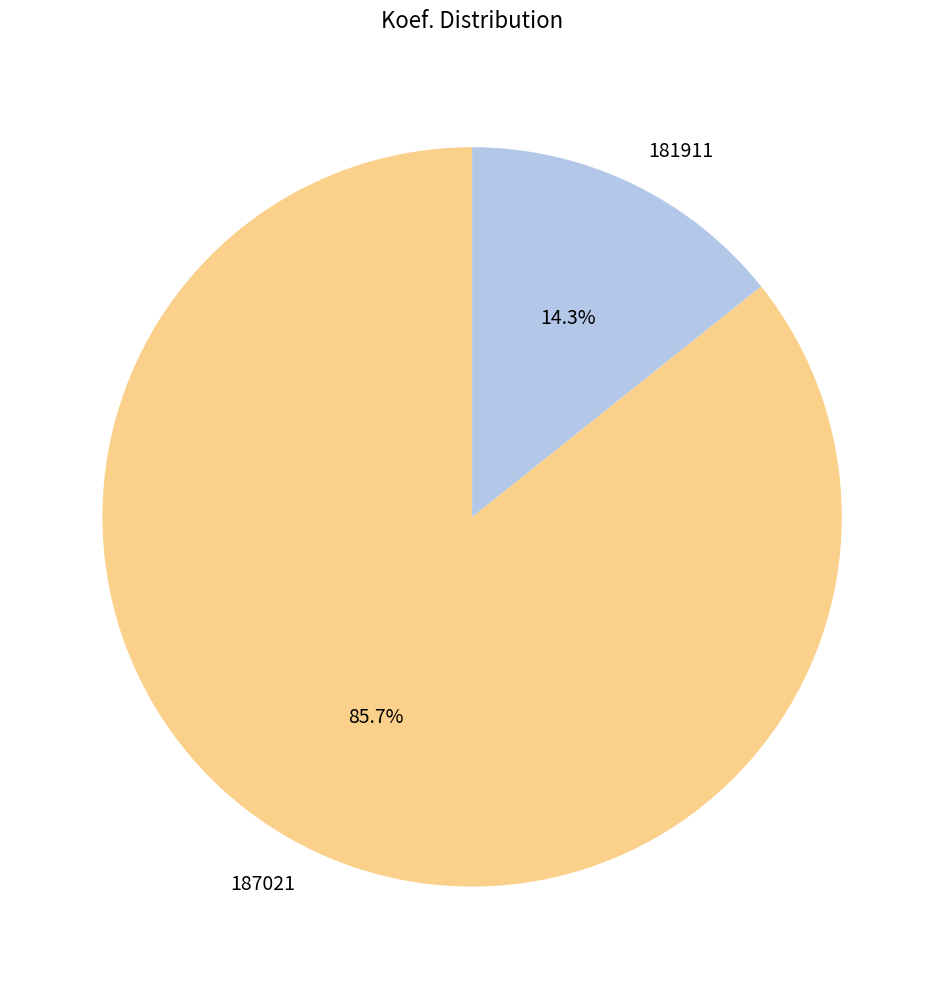

To the nearest percent, what is the average slice percentage?

50%